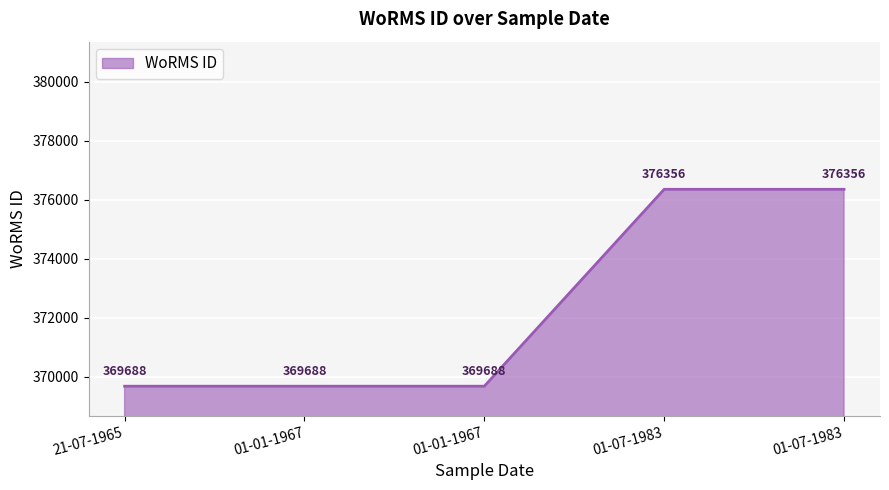

Which category has the lowest value across all series?

21-07-1965